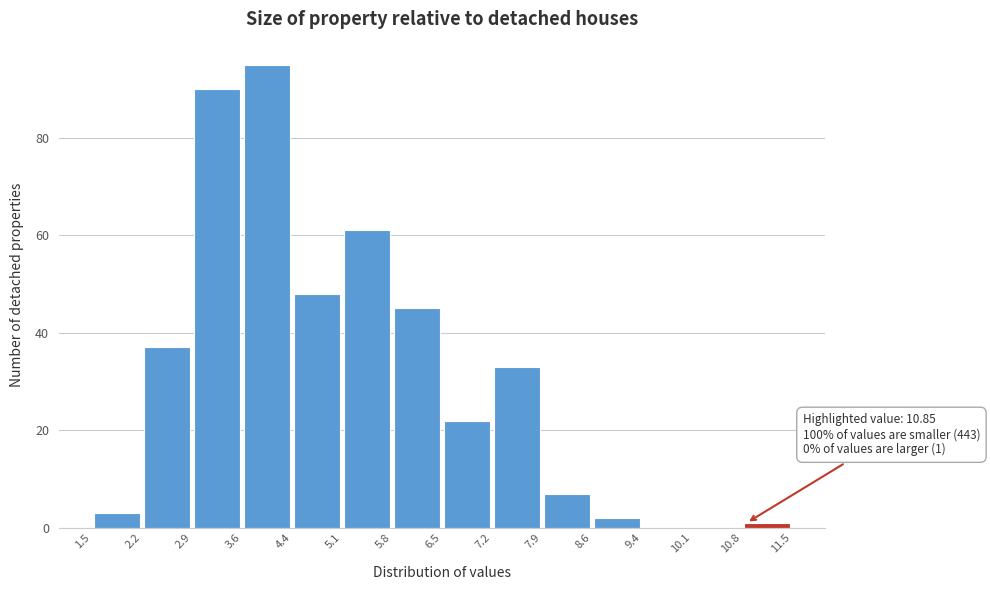

Over which range of the x-axis is the bar tallest?

3.6 to 4.4